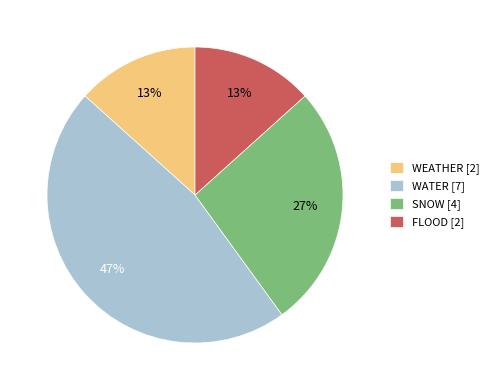

Combined, do WEATHER [2] and WATER [7] account for over 50%?

Yes